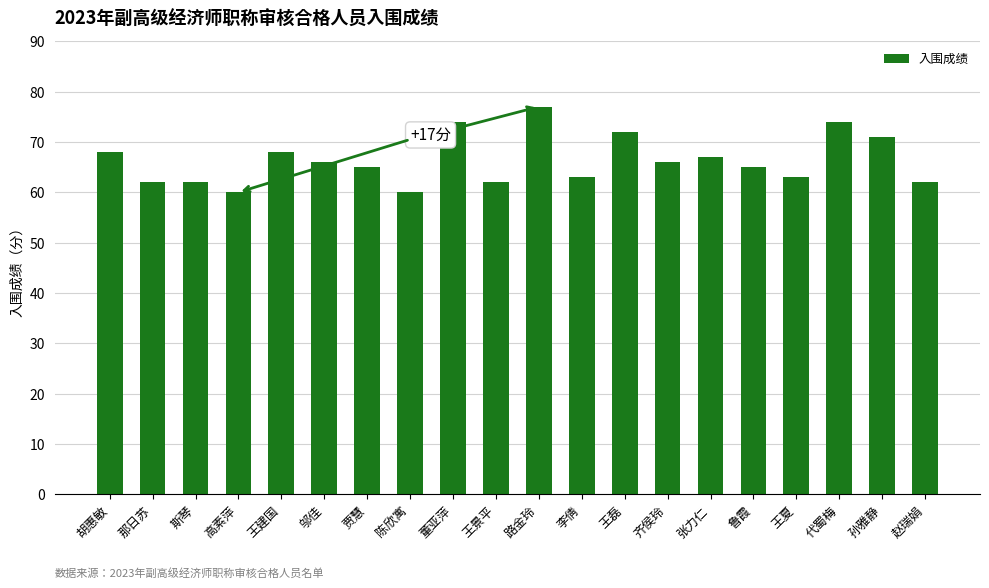

Which category has the highest value across all series?

路金玲